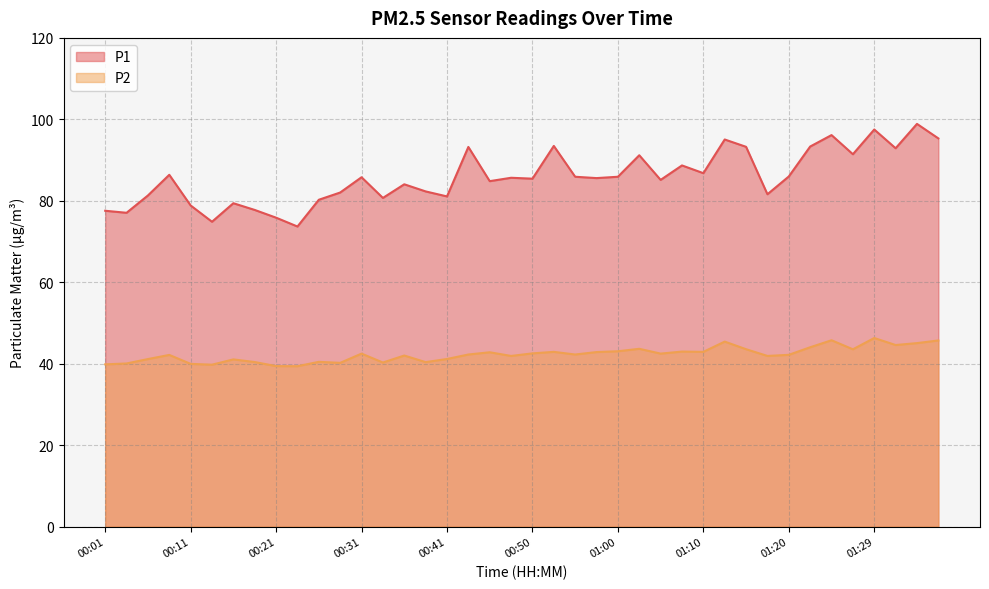

Between 00:43 and 01:34, which series saw the biggest shift?

P1